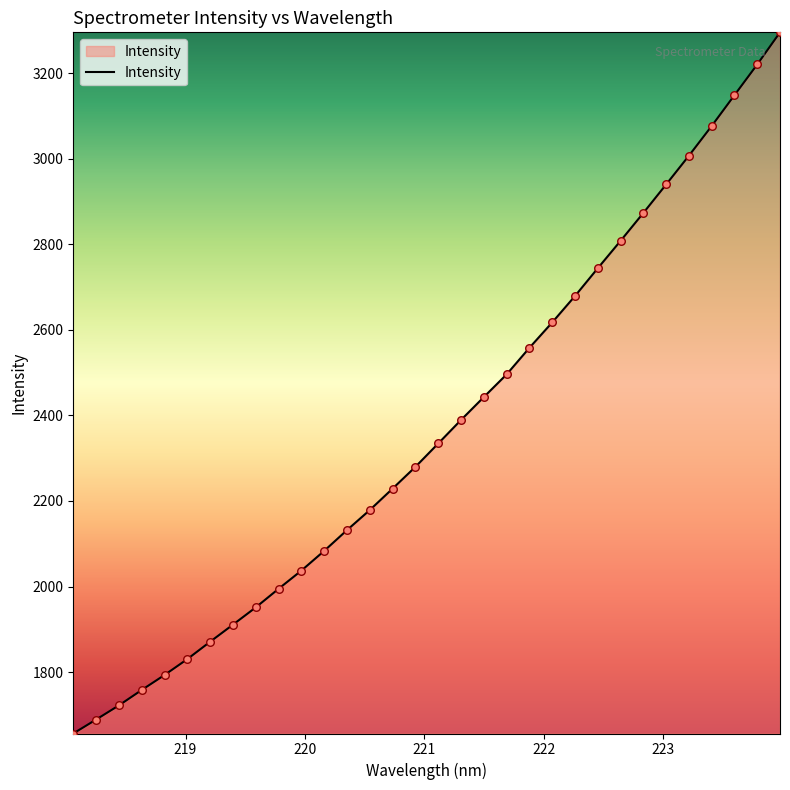

What is the maximum value shown in the chart?

3296.2